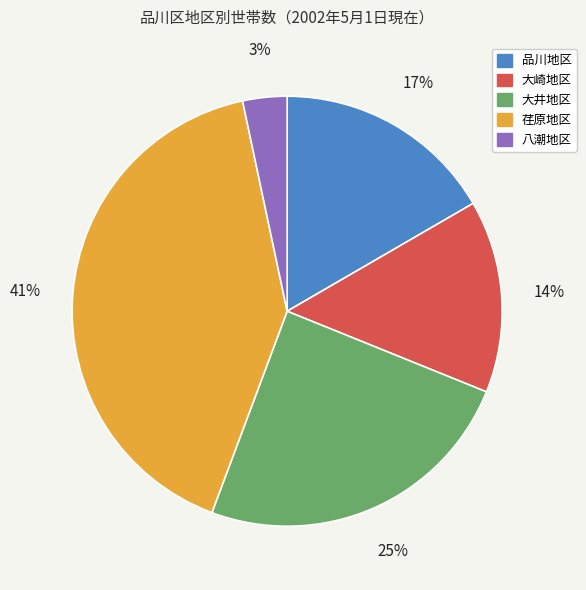

How many segments does this pie chart have?

5